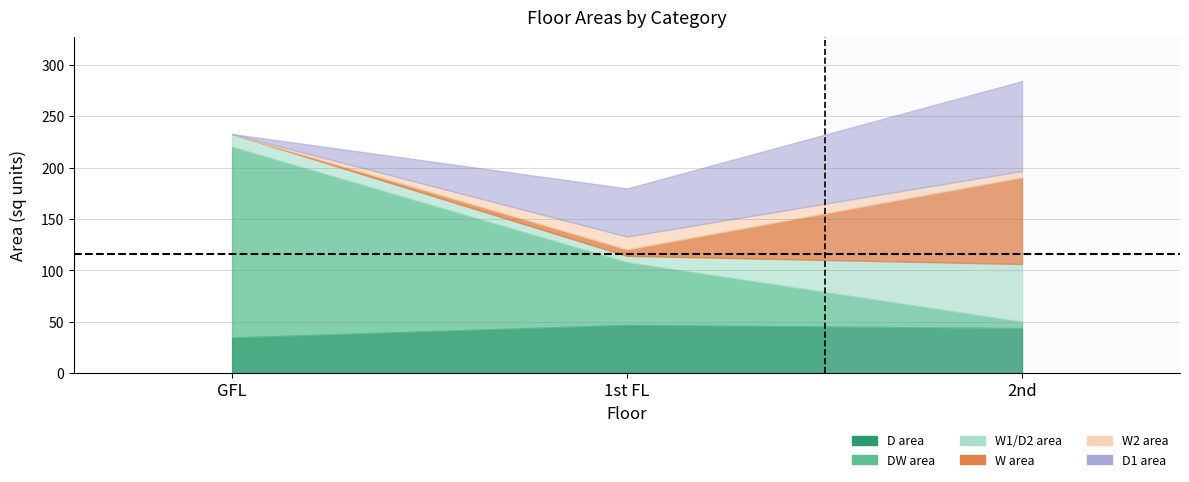

Does the chart have visible grid lines?

Yes